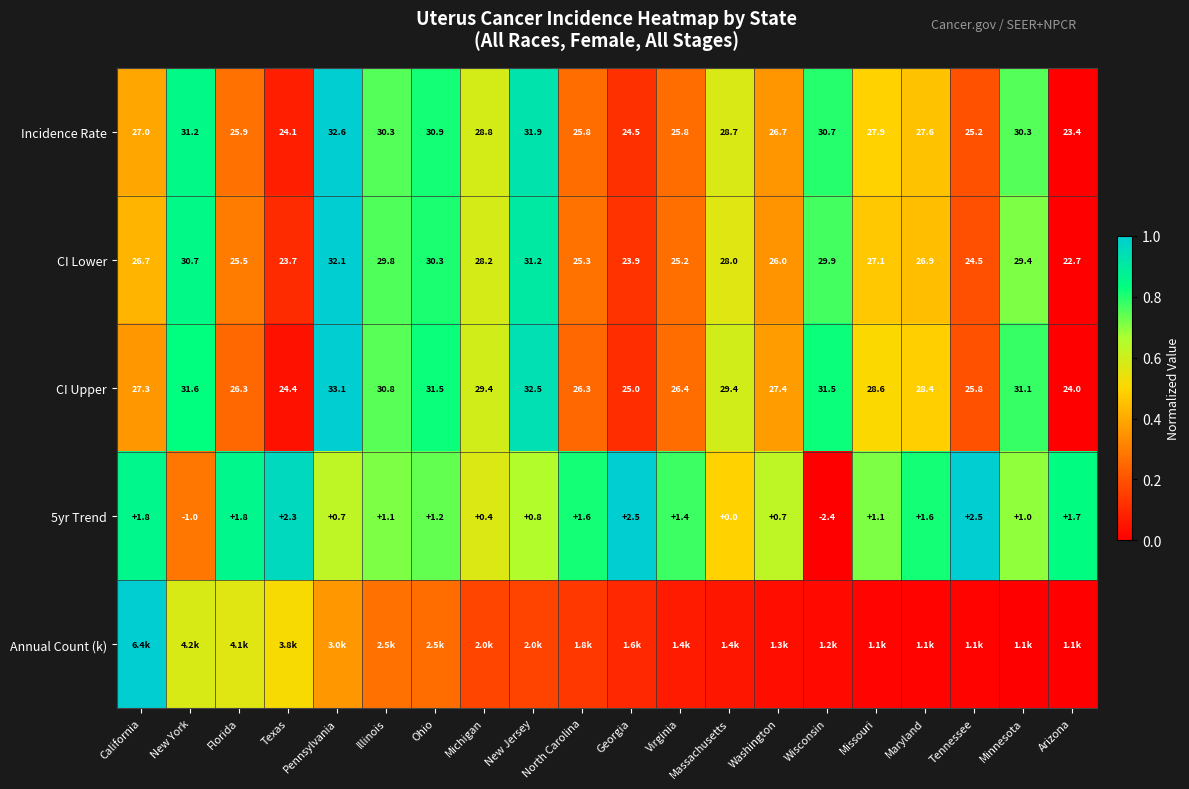

Which category has the lowest value in the 5yr Trend series?

Wisconsin